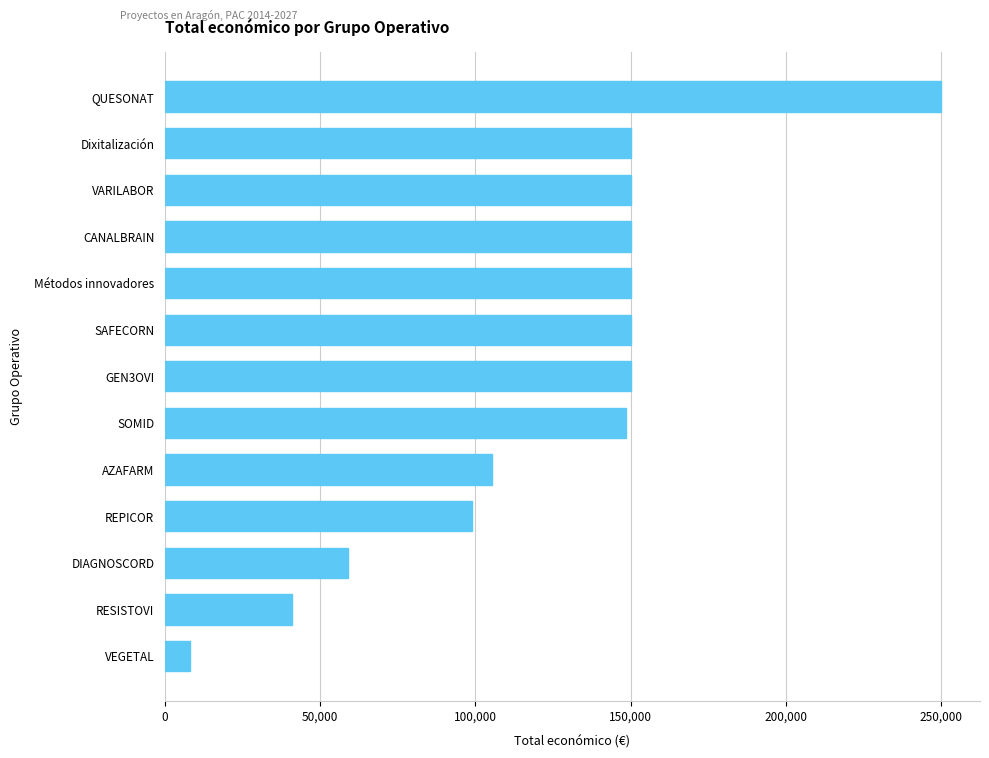

Which has a higher value, SAFECORN or QUESONAT?

QUESONAT